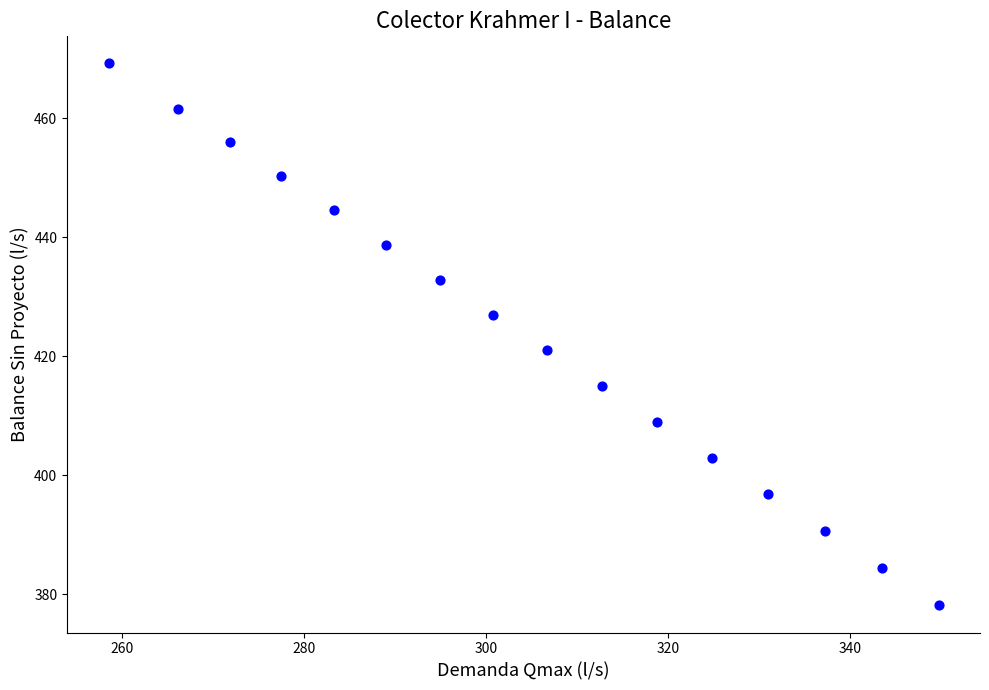

What is the range of Y values (max minus min)?

91.2